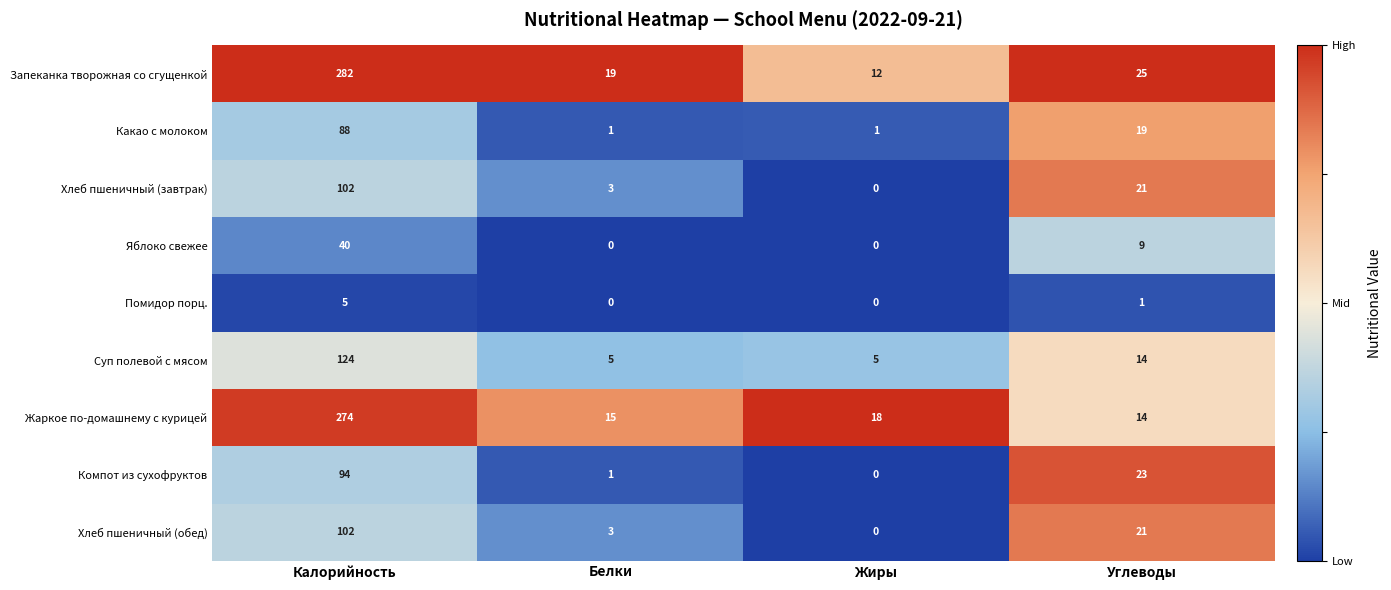

Which series has the largest total across all categories?

Запеканка творожная со сгущенкой